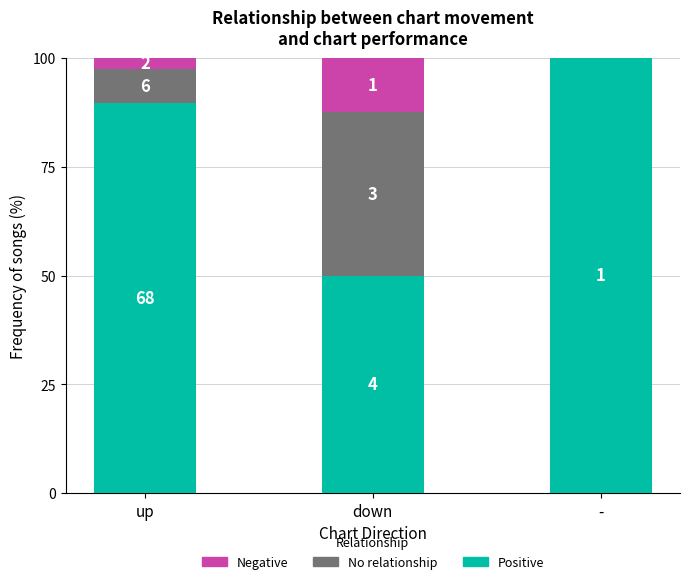

Which has a higher value, up or -?

-